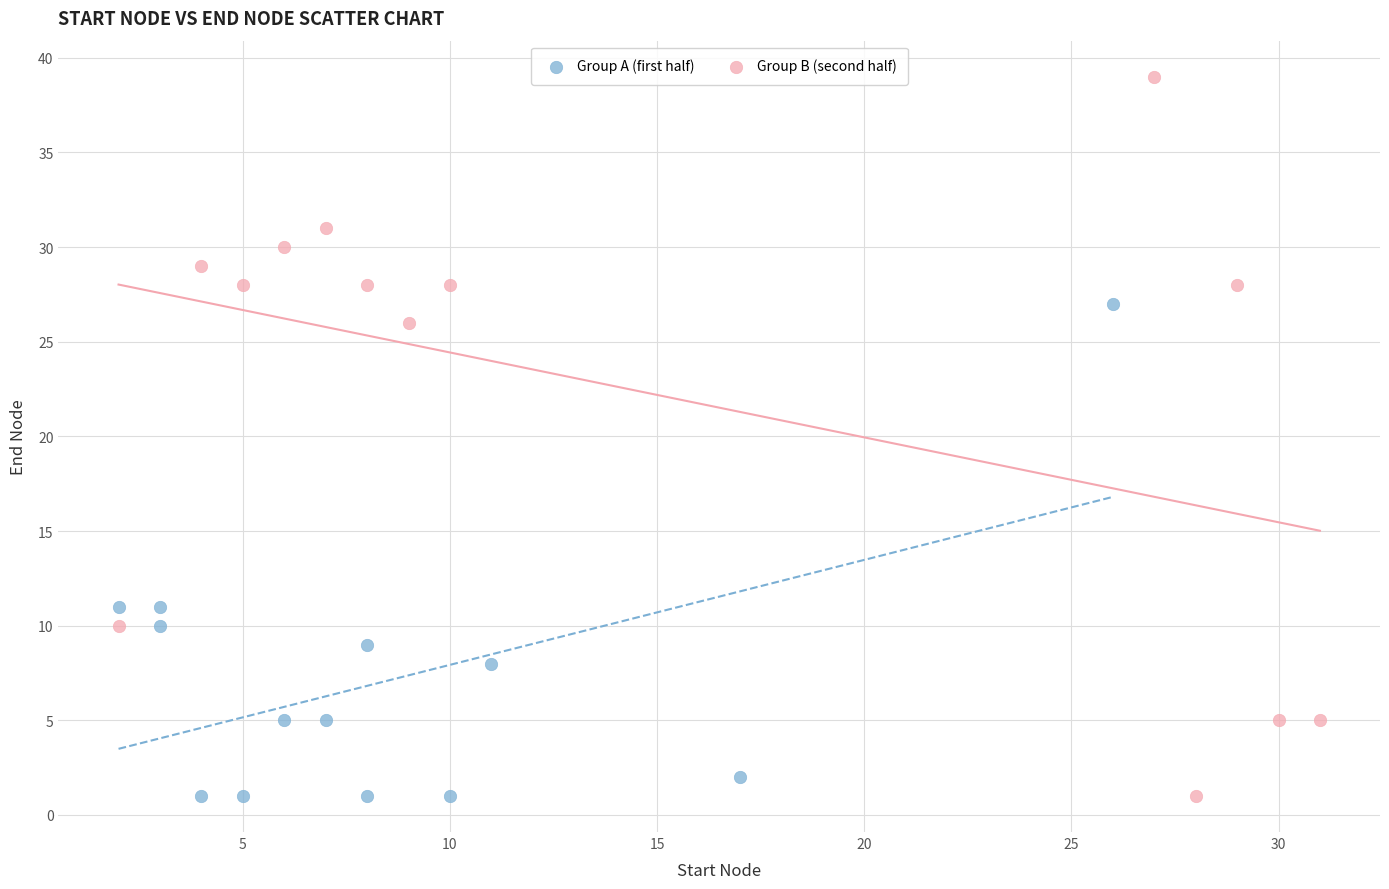

Which series reaches the maximum Y coordinate?

Group B (second half)